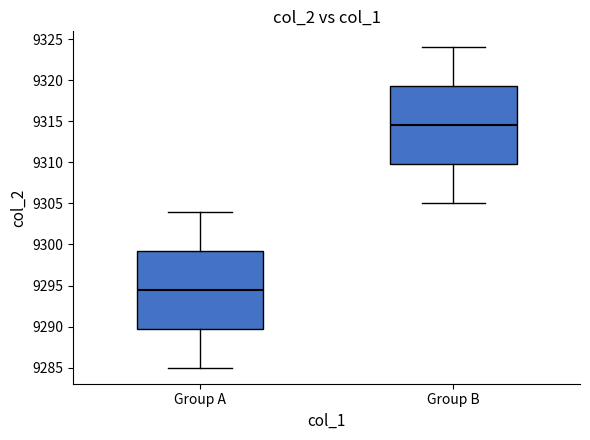

Where does the median line of the box for Group A sit on the y-axis? The values are not printed on the chart, so give them approximately, as read against the axis.

9294.5